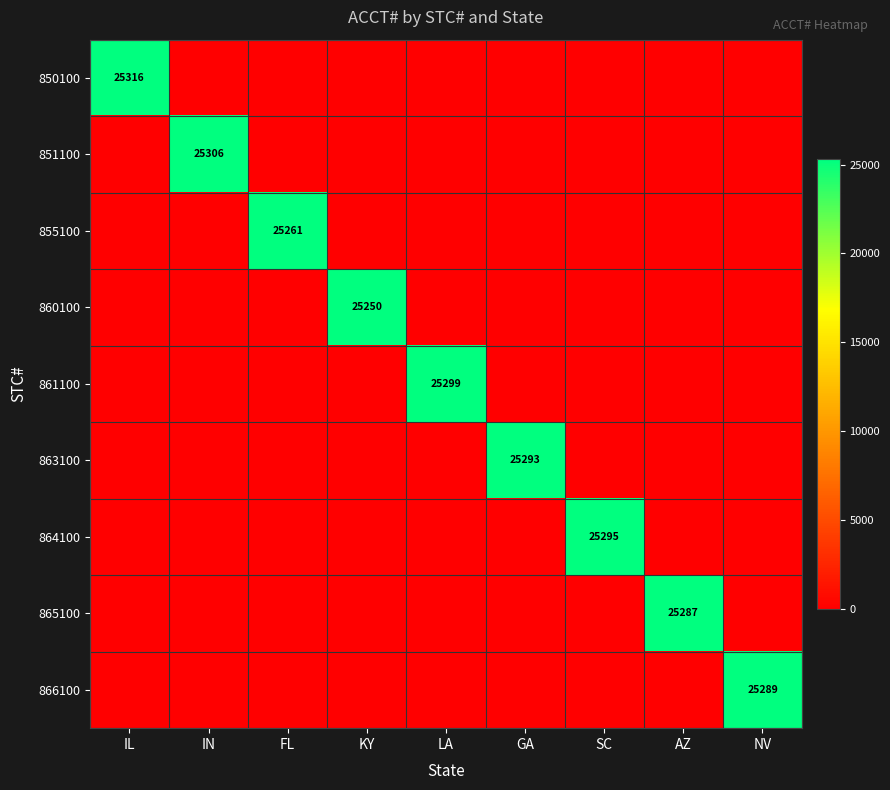

Is it true that 863100 equals 25293 at GA?

True